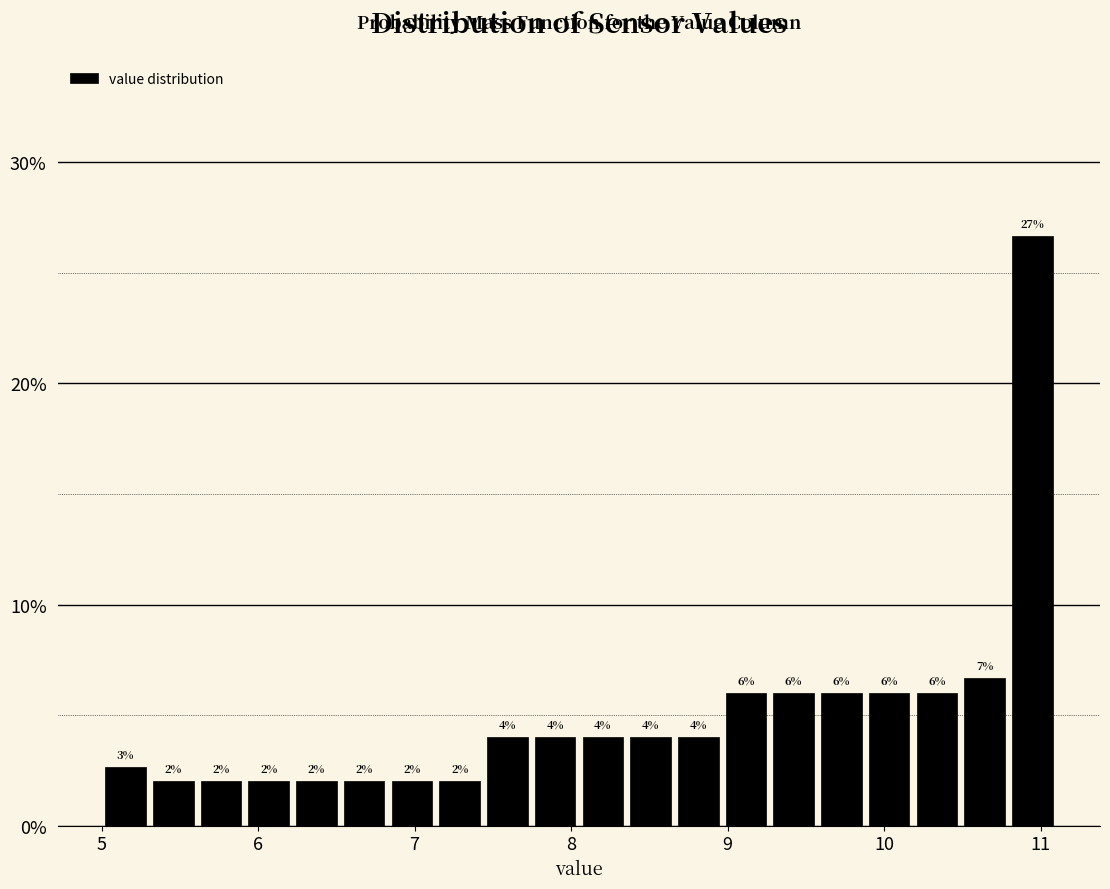

Read against the x-axis, roughly where is the centre of the tallest bar?

10.9